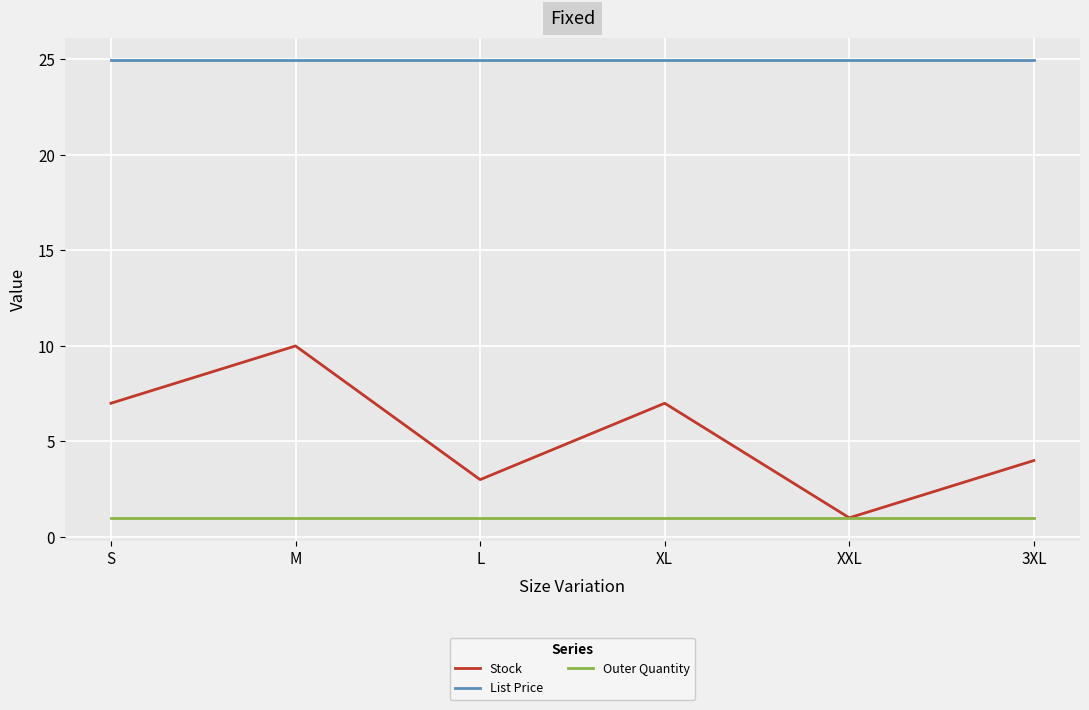

What is the total value across all series at M?

36.0